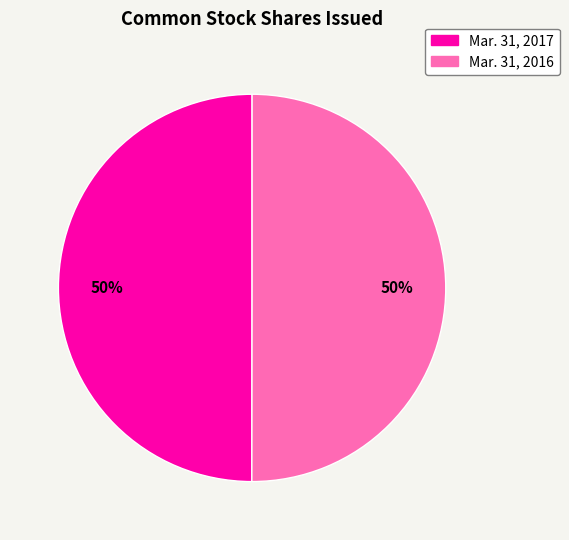

Combined, do Mar. 31, 2017 and Mar. 31, 2016 account for over 50%?

Yes